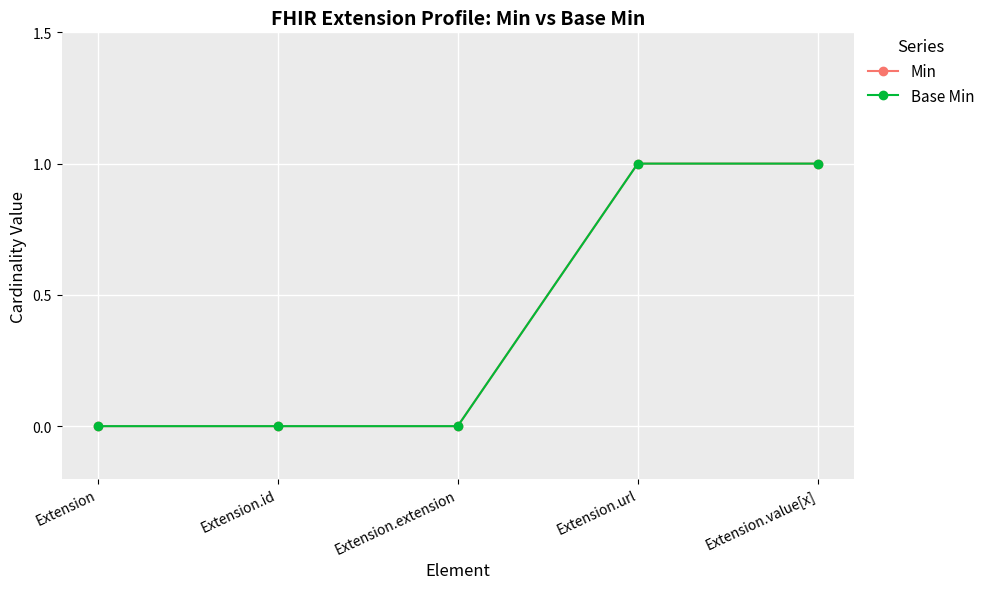

What is the maximum value shown in the chart?

1